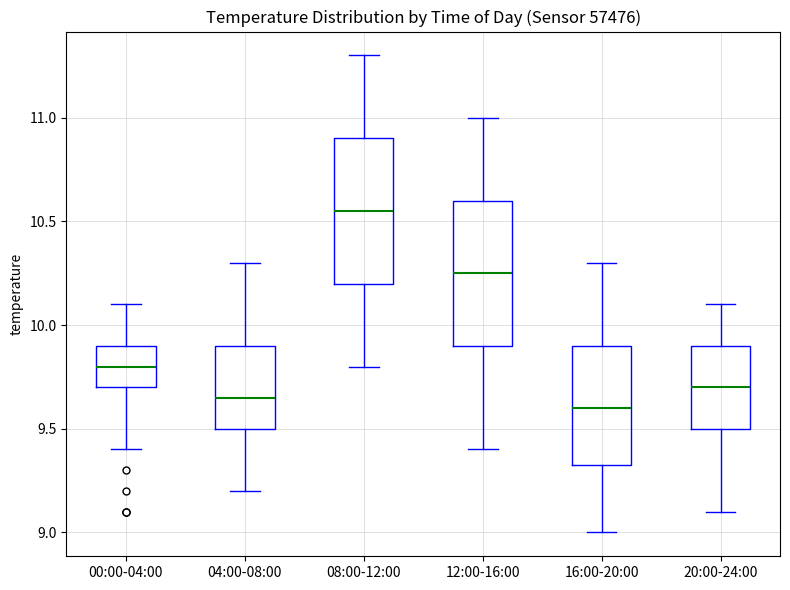

Reading left to right, read every box against the y-axis: the position of its median line, the range the box covers, and the ends of its whiskers. The values are not printed on the chart, so give them approximately, as read against the axis.

00:00-04:00: median 9.80, box 9.70 to 9.90, whiskers 9.40 to 10.10
04:00-08:00: median 9.65, box 9.50 to 9.90, whiskers 9.20 to 10.30
08:00-12:00: median 10.55, box 10.20 to 10.90, whiskers 9.80 to 11.30
12:00-16:00: median 10.25, box 9.90 to 10.60, whiskers 9.40 to 11.00
16:00-20:00: median 9.60, box 9.35 to 9.90, whiskers 9.00 to 10.30
20:00-24:00: median 9.70, box 9.50 to 9.90, whiskers 9.10 to 10.10